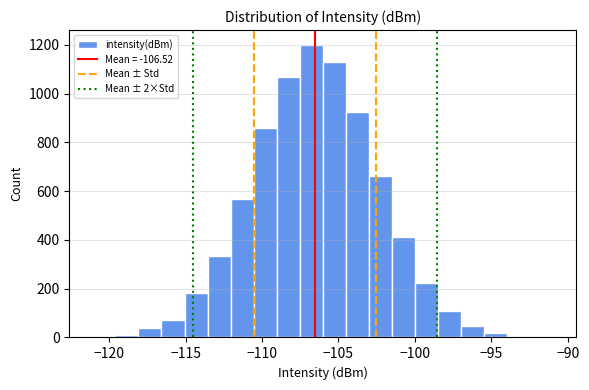

Around what value on the x-axis is the tallest bar? Give the approximate position of its centre, as read against the axis.

-107.0